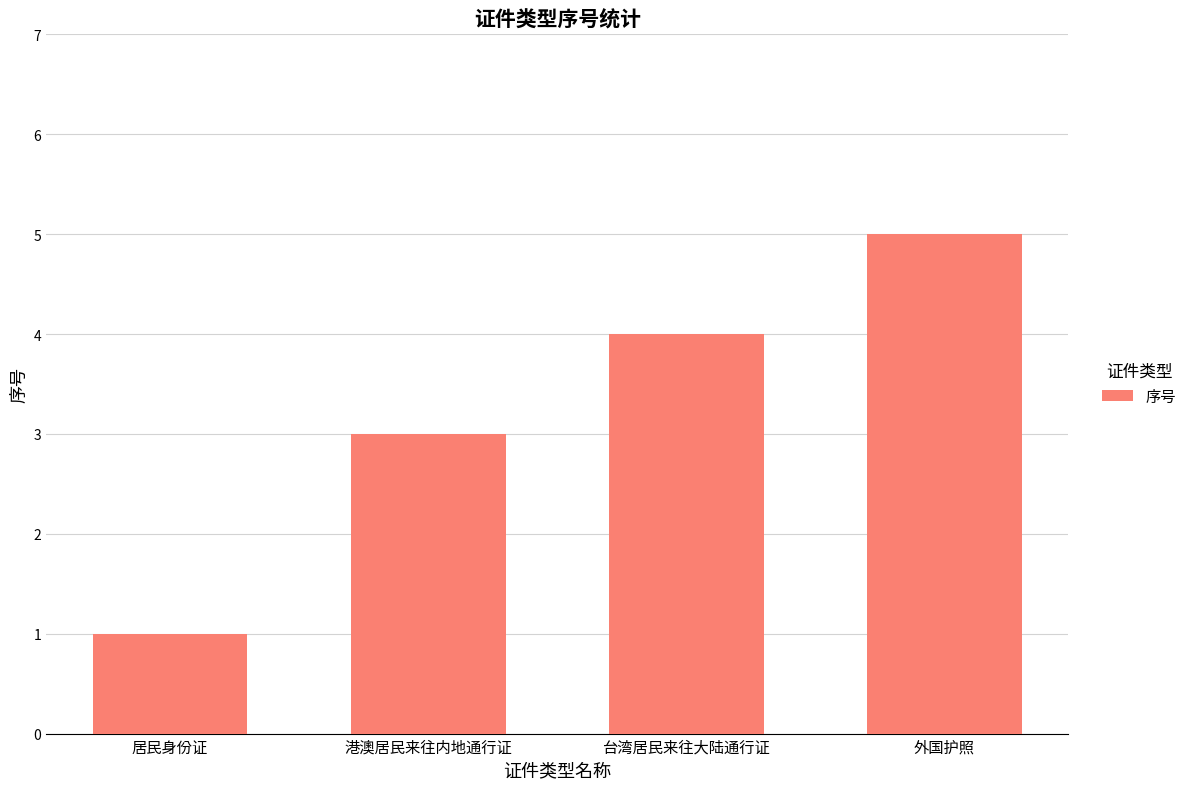

How many bars are there in total?

4